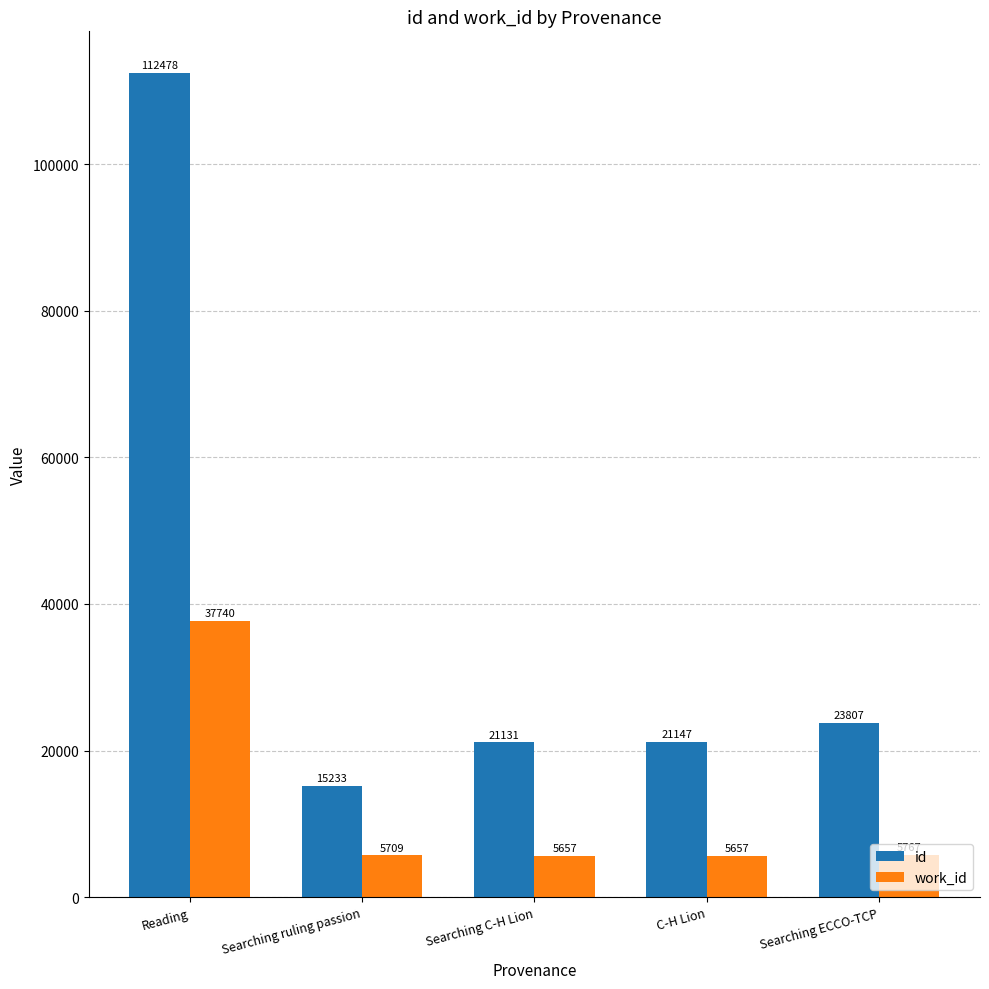

True or false: work_id has a value of 5657 at Searching C-H Lion.

True